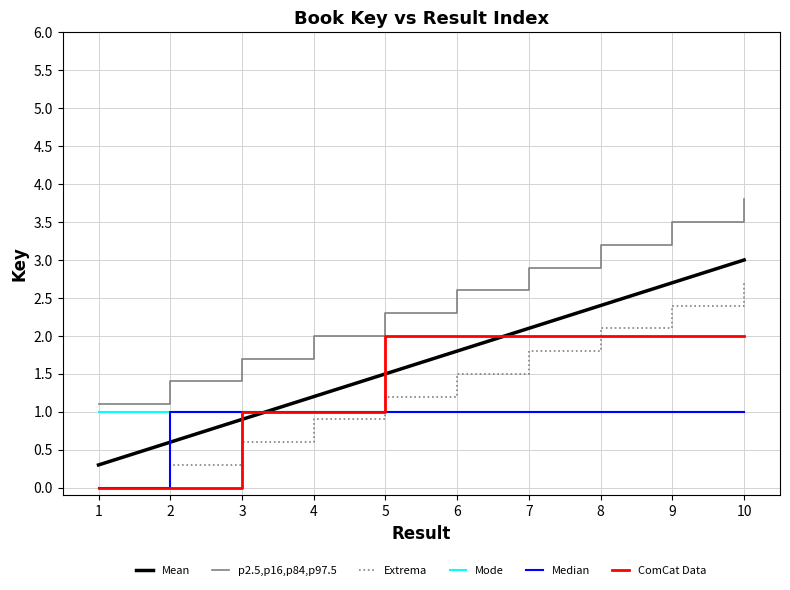

Rank the categories by Extrema value from lowest to highest.

1, 2, 3, 4, 5, 6, 7, 8, 9, 10